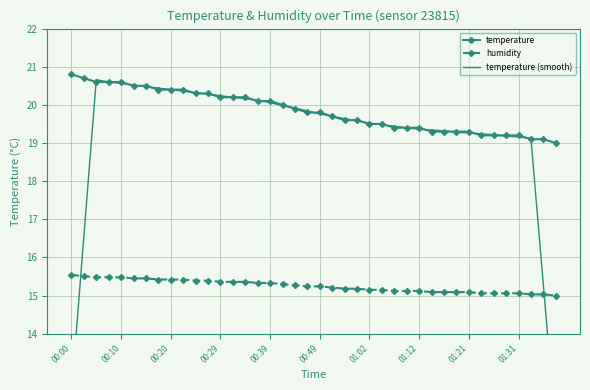

True or false: temperature and humidity cross at least once.

False